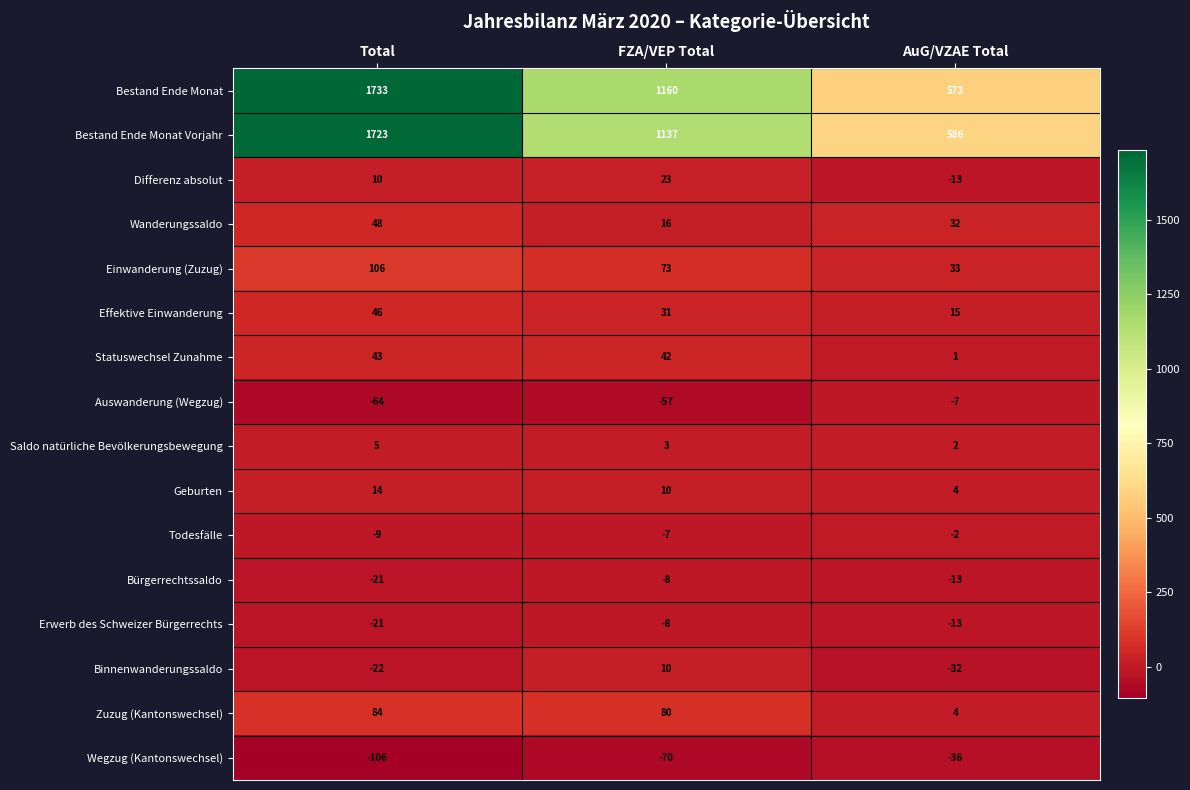

What is the sum of all Erwerb des Schweizer Bürgerrechts values?

-42